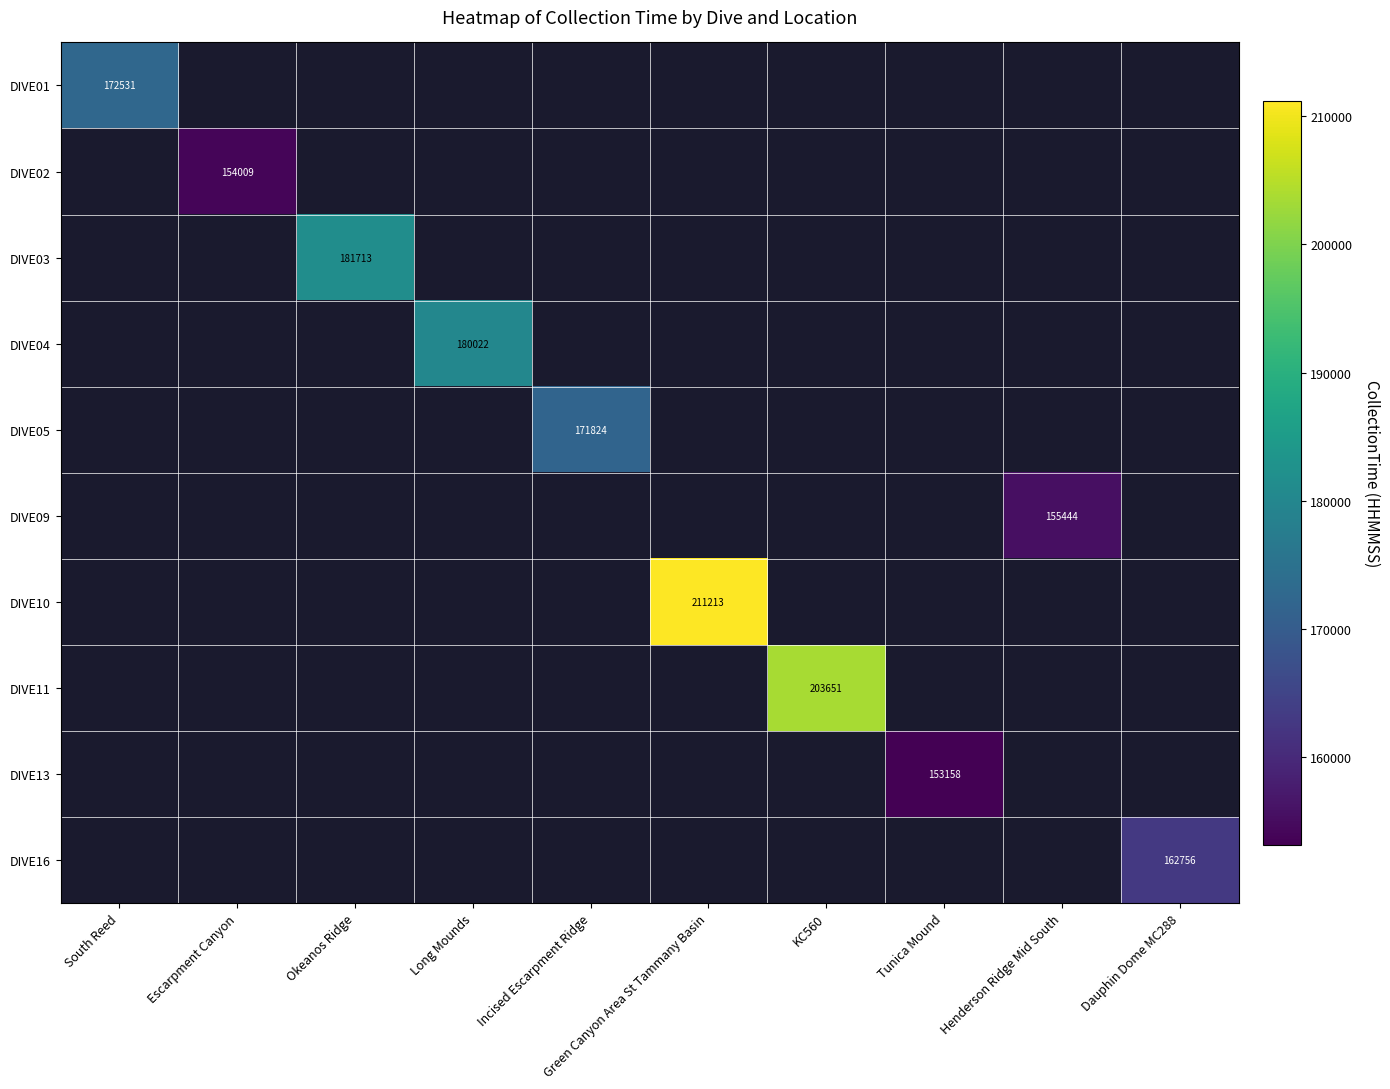

True or false: DIVE09 has a value of 108727 at Henderson Ridge Mid South.

False